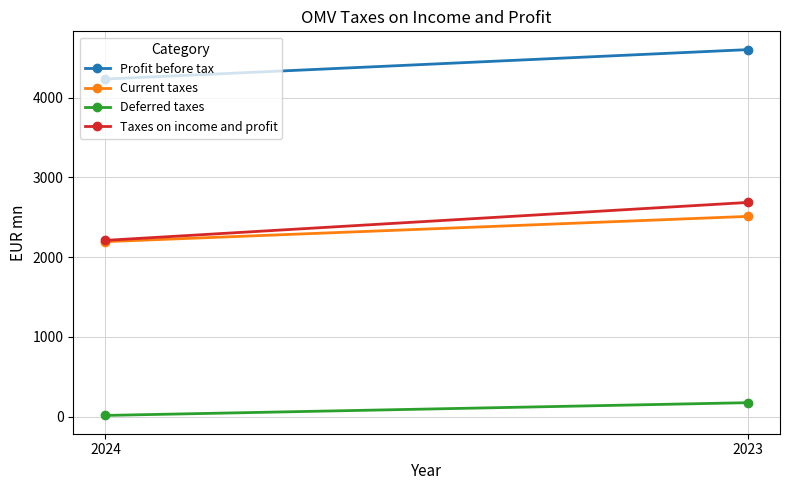

Reading left to right, extract all data points from this chart.

Profit before tax: 2024=4235	2023=4604
Current taxes: 2024=2195	2023=2512
Deferred taxes: 2024=15	2023=175
Taxes on income and profit: 2024=2211	2023=2687